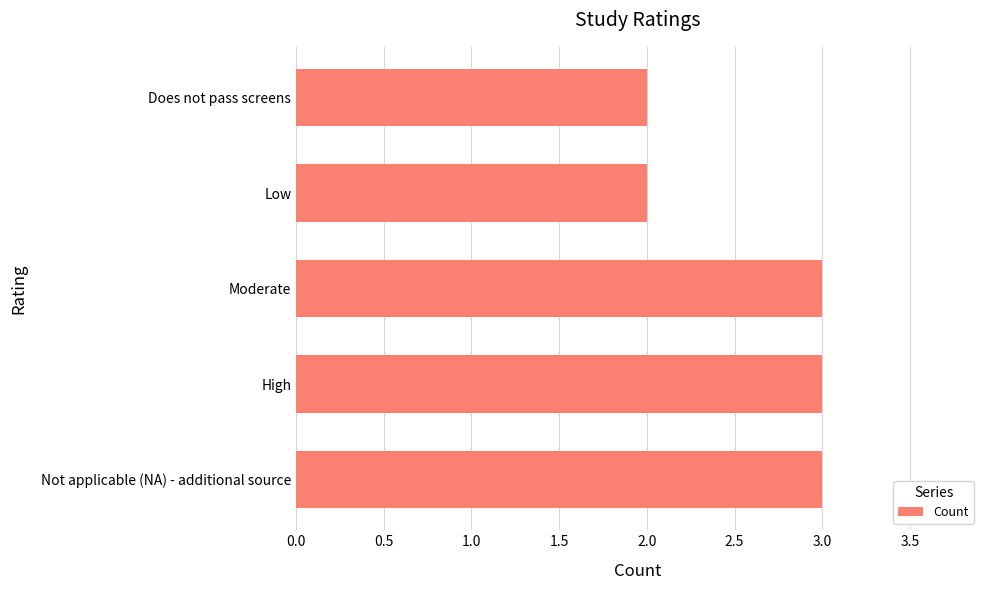

How many data points are less than 3?

2